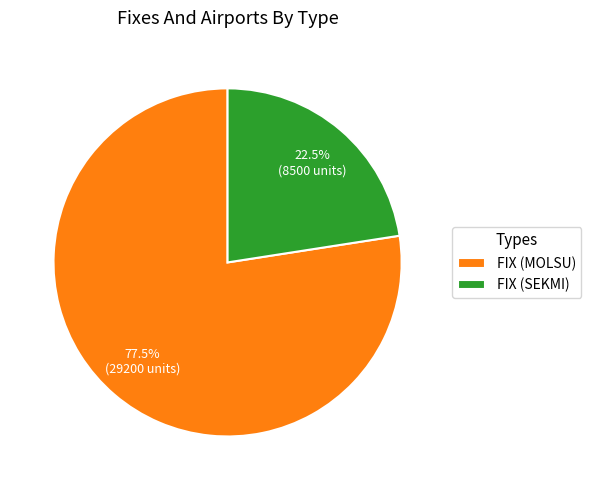

Which has a higher value, FIX (MOLSU) or FIX (SEKMI)?

FIX (MOLSU)